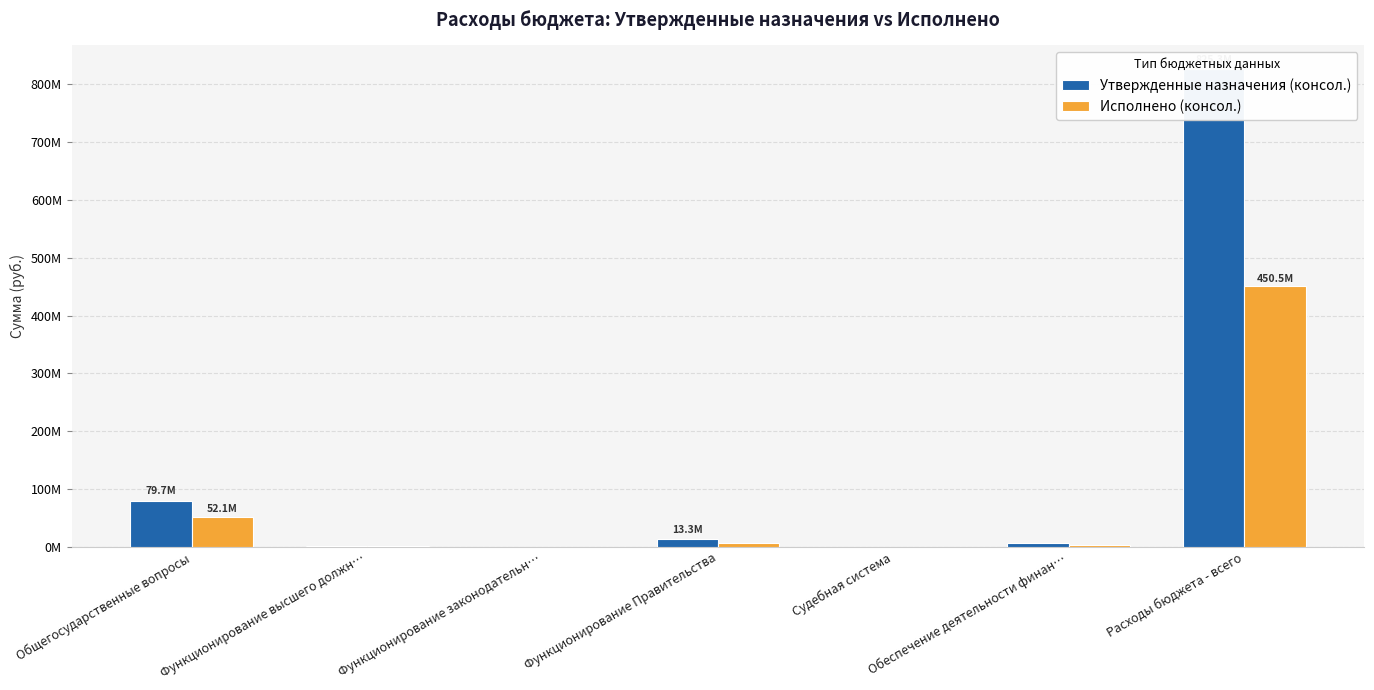

At which category is the sum across all series the highest?

Расходы бюджета - всего